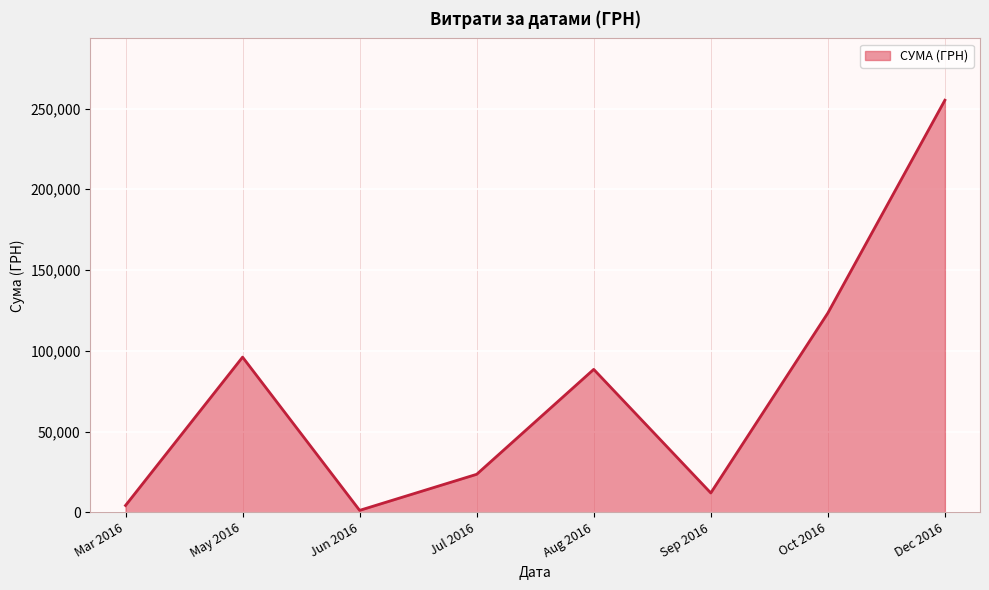

What is the ratio of the value at Aug 2016 to the value at Jul 2016?

3.8